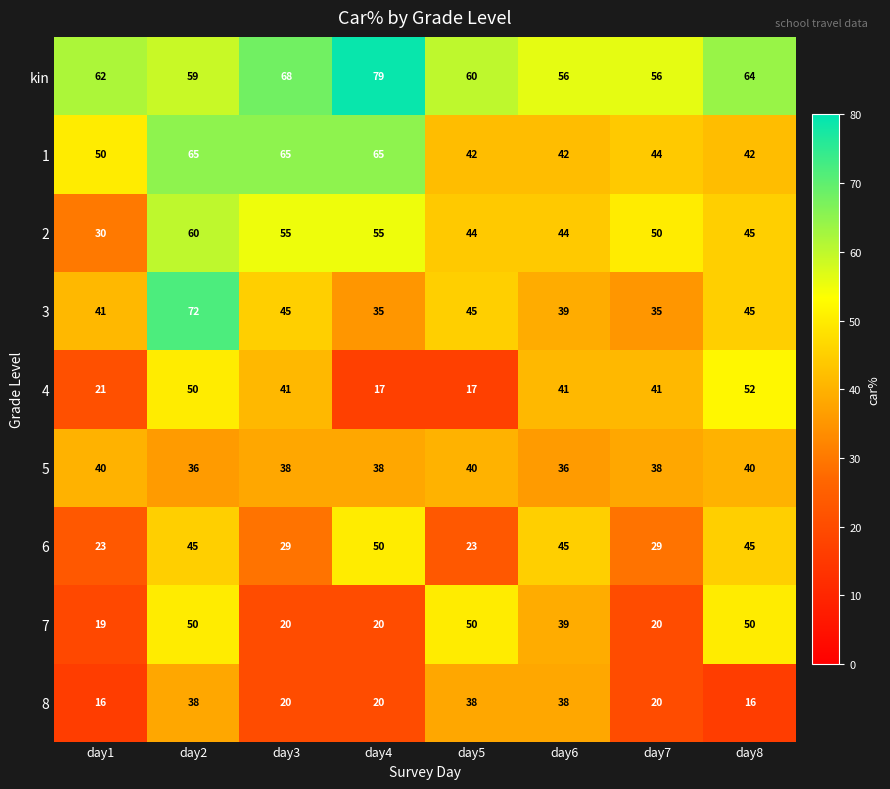

What is the difference between the maximum and minimum values in the 7 series?

31